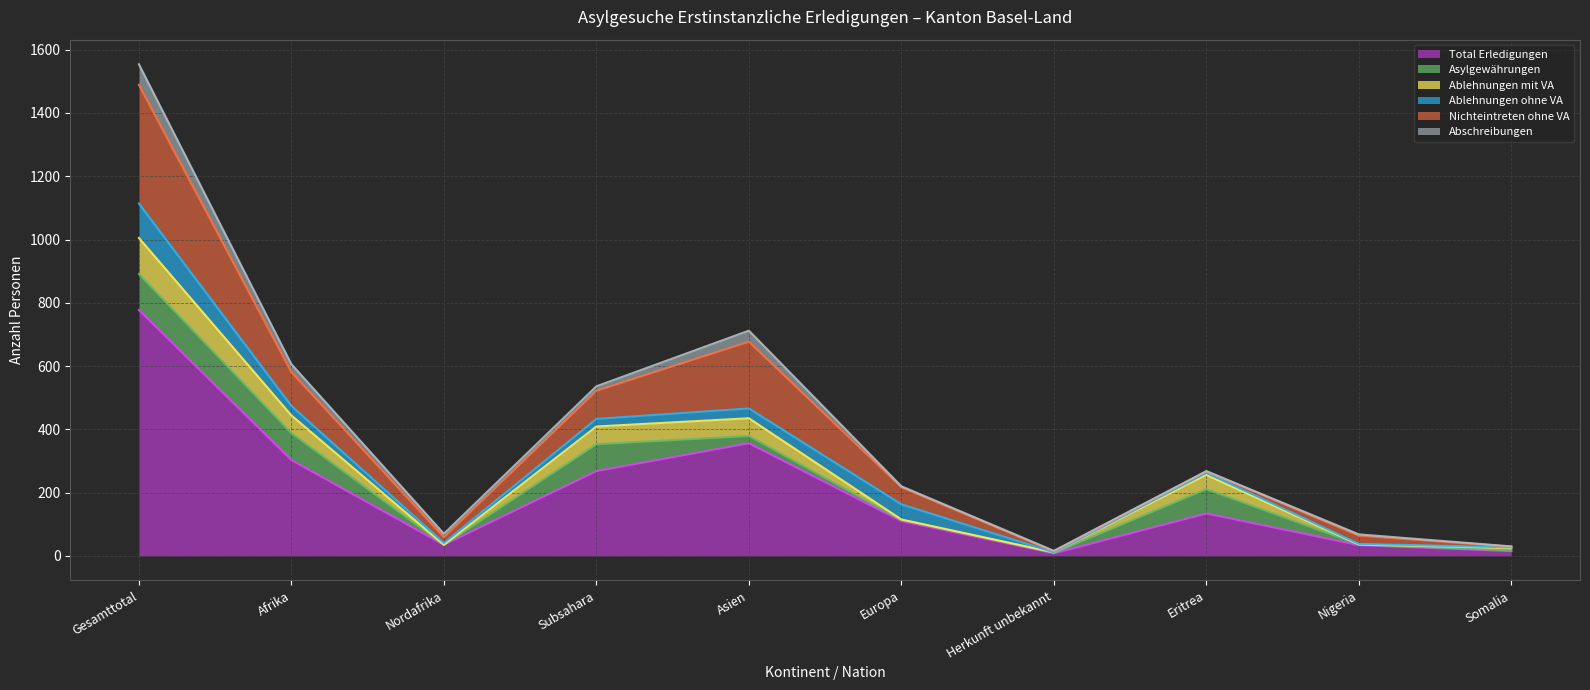

How many values in the Nichteintreten ohne VA series exceed 54?

4